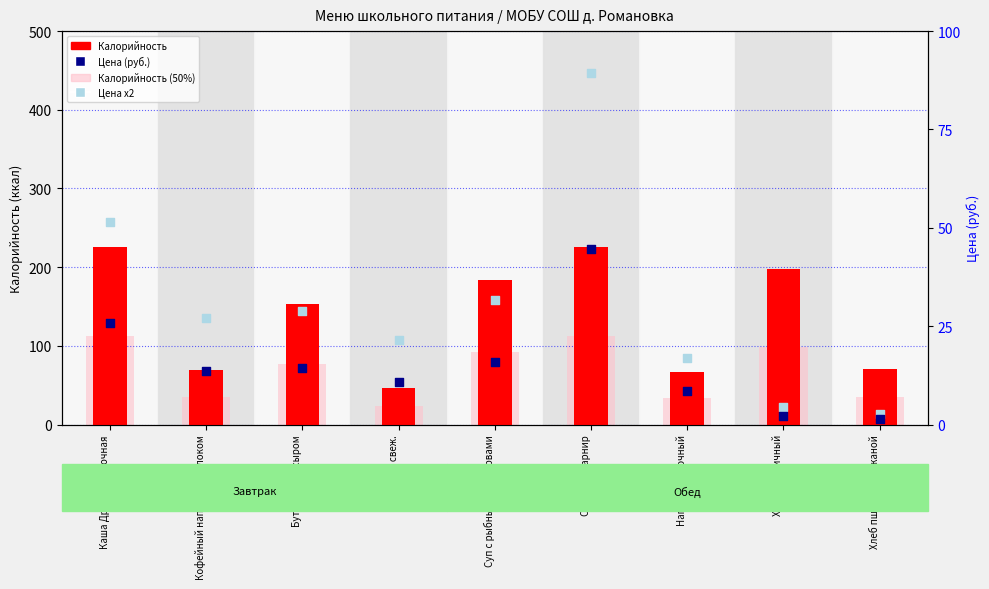

Which series has the largest total across all categories?

Калорийность